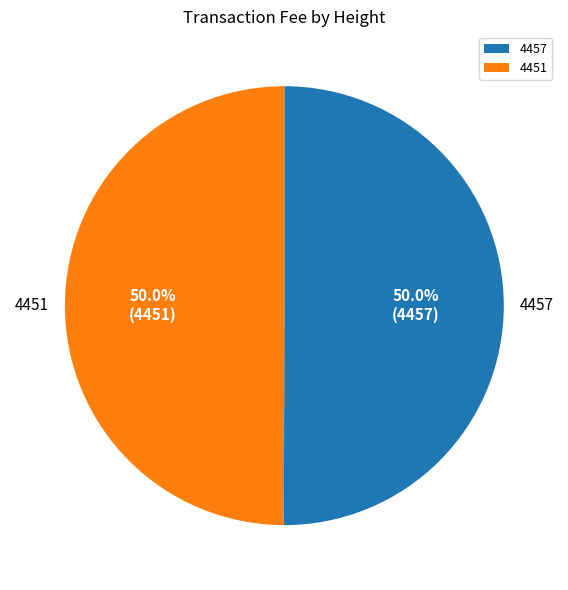

What is the total percentage of 4457 and 4451?

100.0%